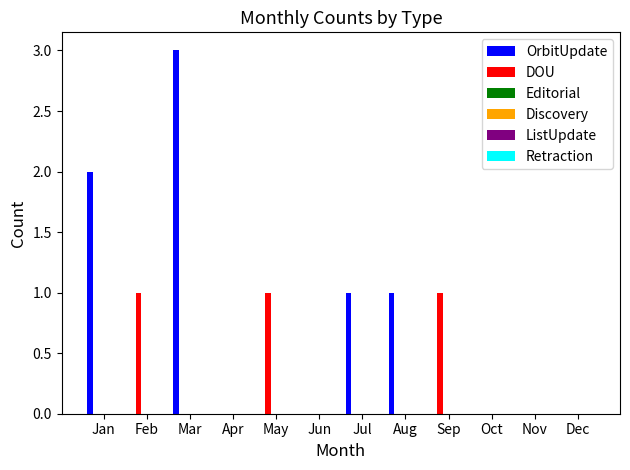

What is the greatest value displayed?

3